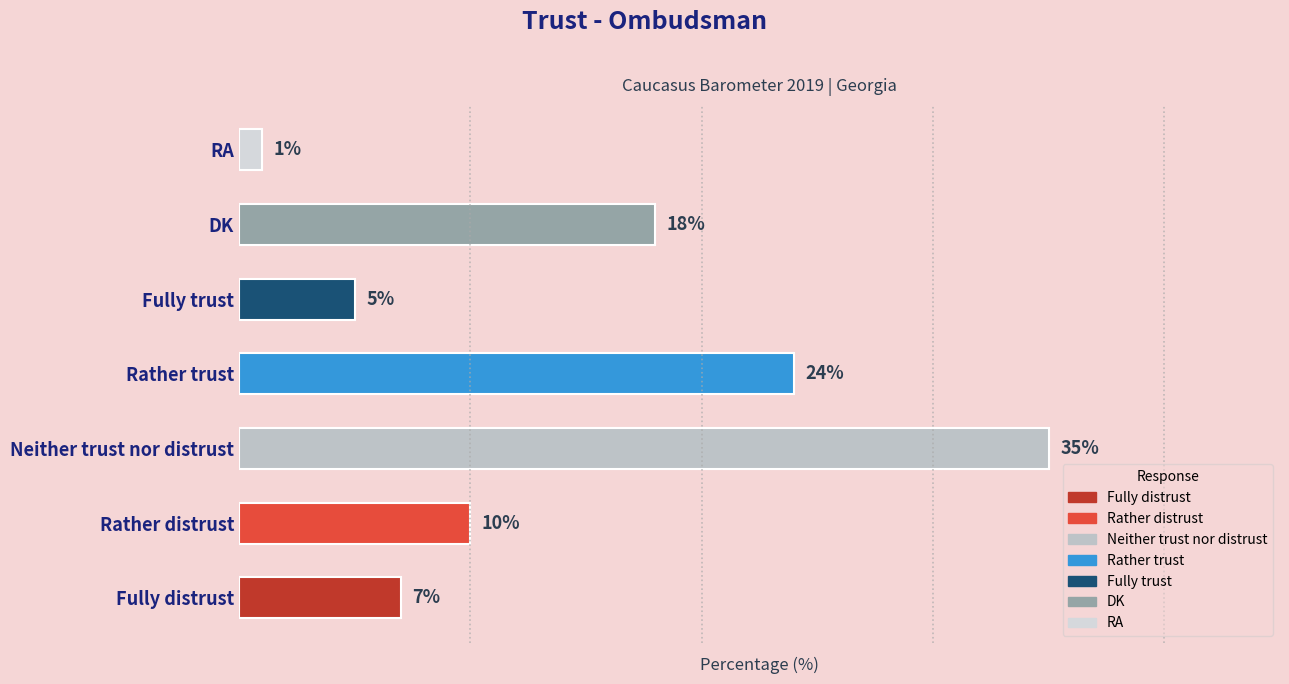

What is the difference between the maximum and second lowest values?

30